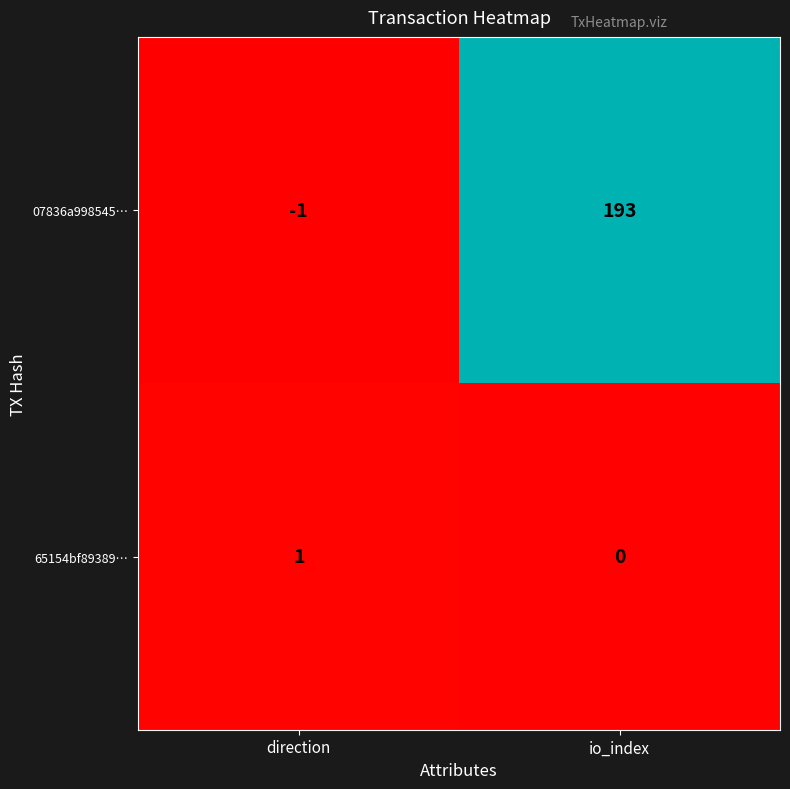

Rank the categories by 07836a998545… value from highest to lowest.

io_index, direction